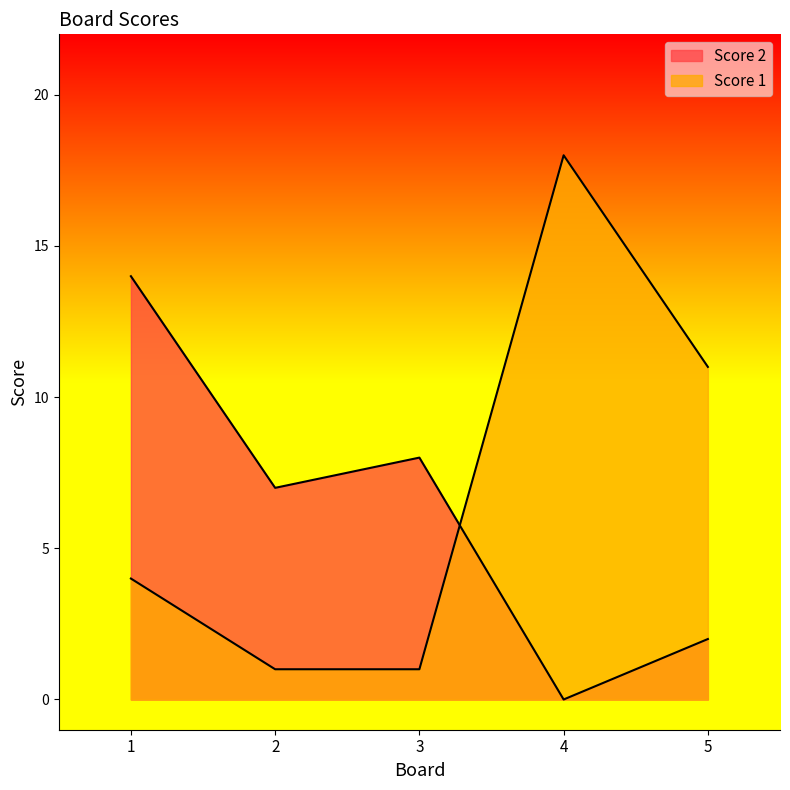

At which label does Score 1 reach its peak?

4